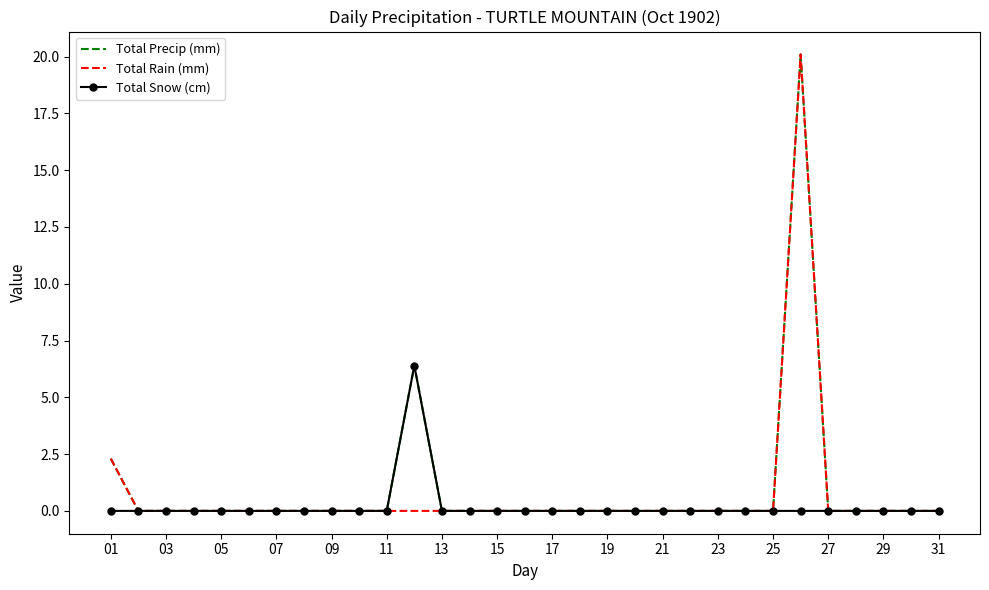

What is the difference between the maximum and minimum values in the Total Snow (cm) series?

6.4